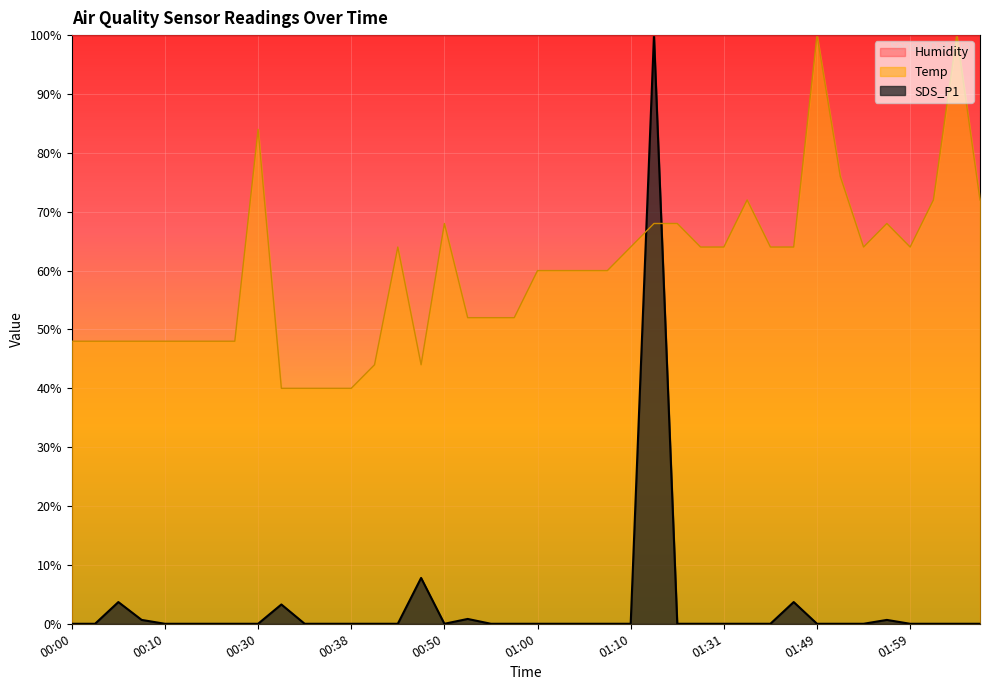

After their last crossing, which series has the higher values: SDS_P1 or Temp?

Temp